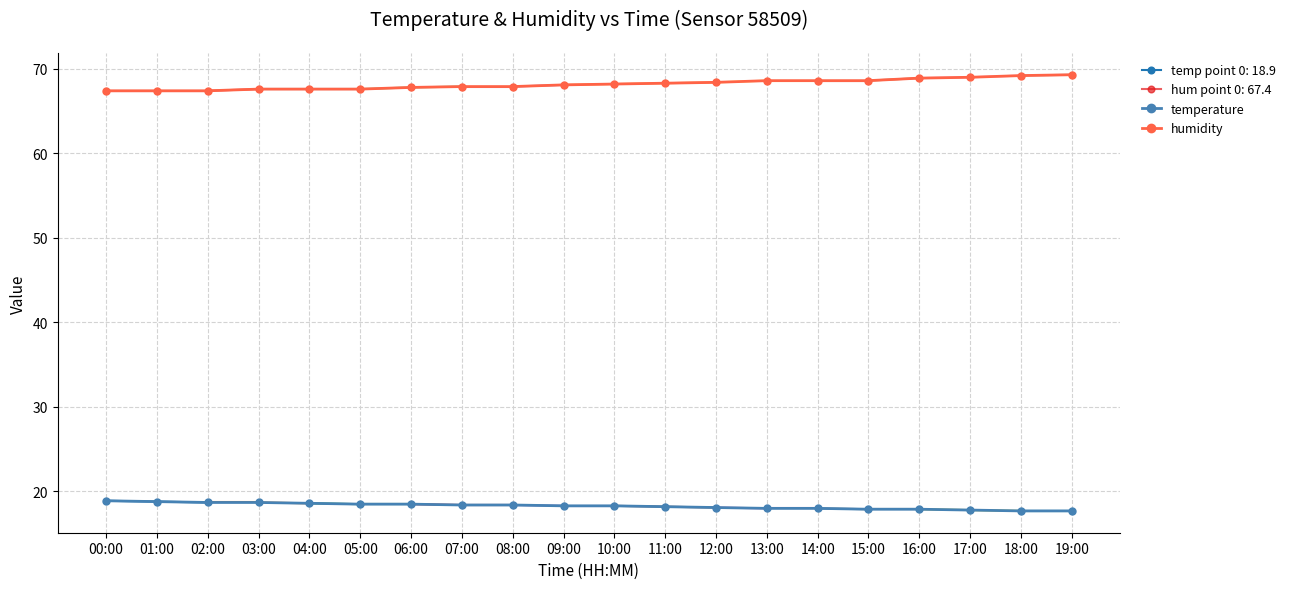

True or false: temperature has a value of 17.8 at 17:00.

True